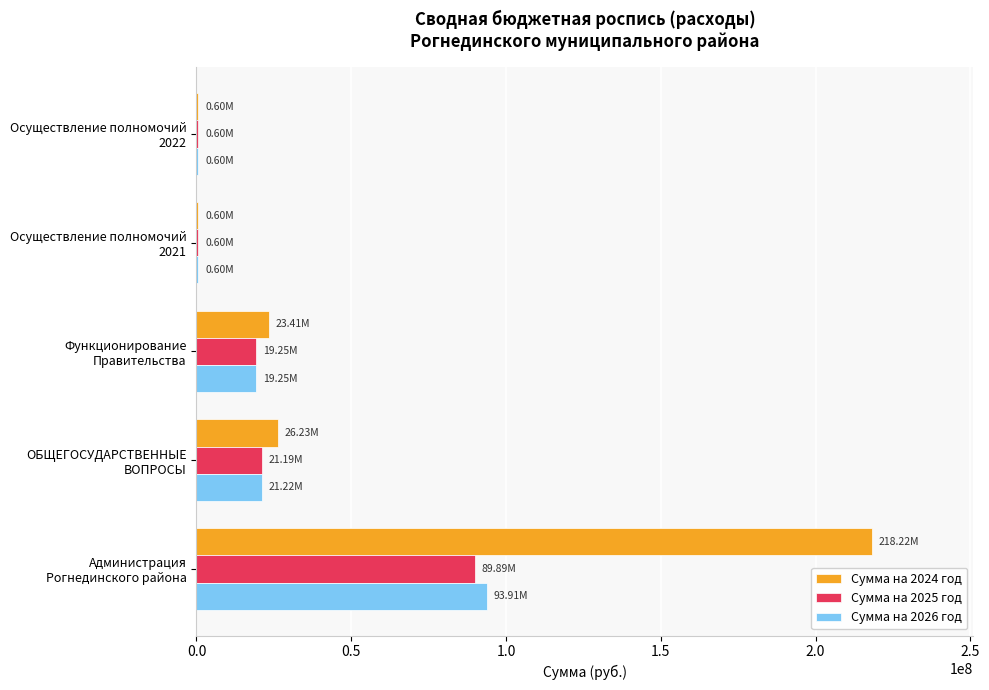

Which series has the largest total across all categories?

Сумма на 2024 год